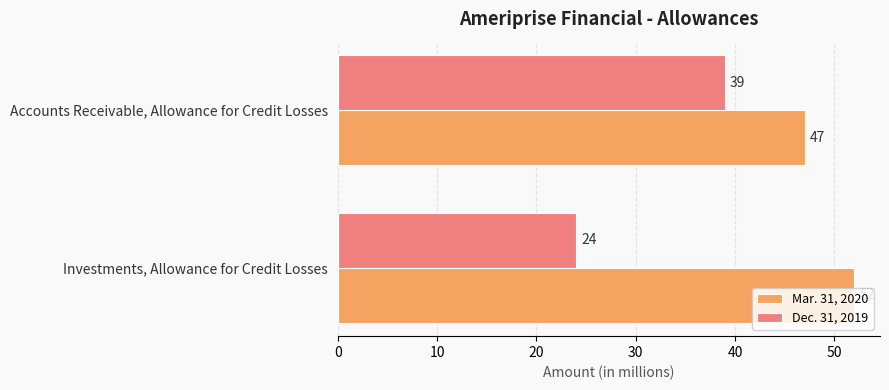

How many distinct data groups are displayed?

2